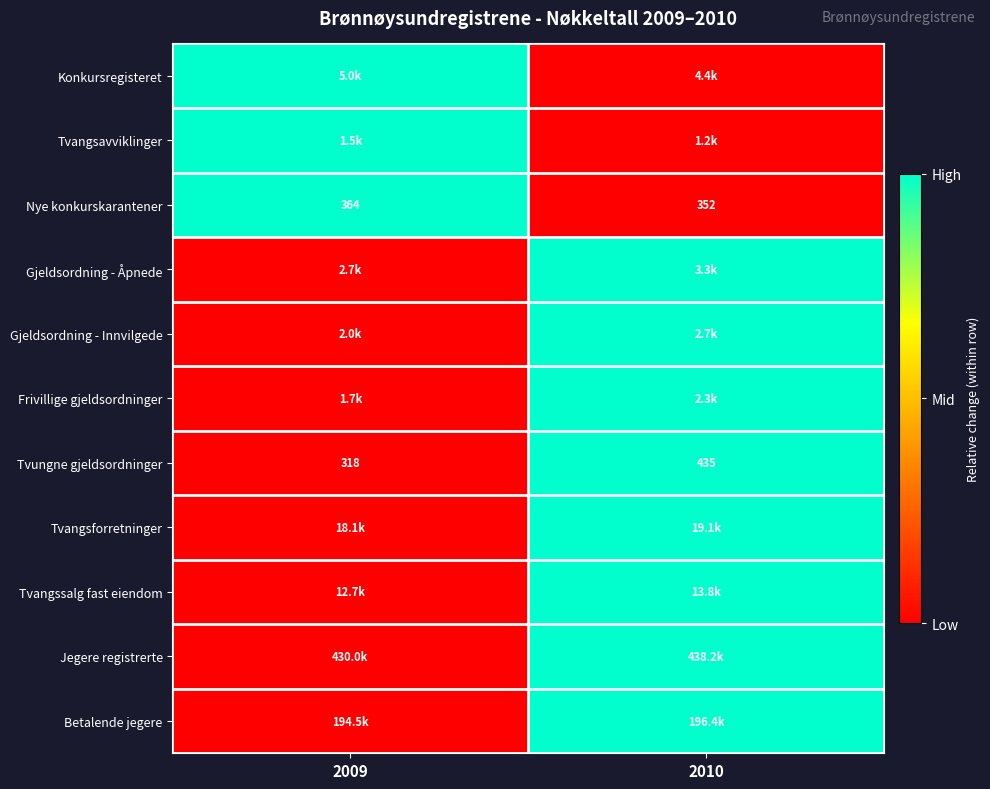

What is the approximate value of Nye konkurskarantener at 2010, to the nearest 5?

350